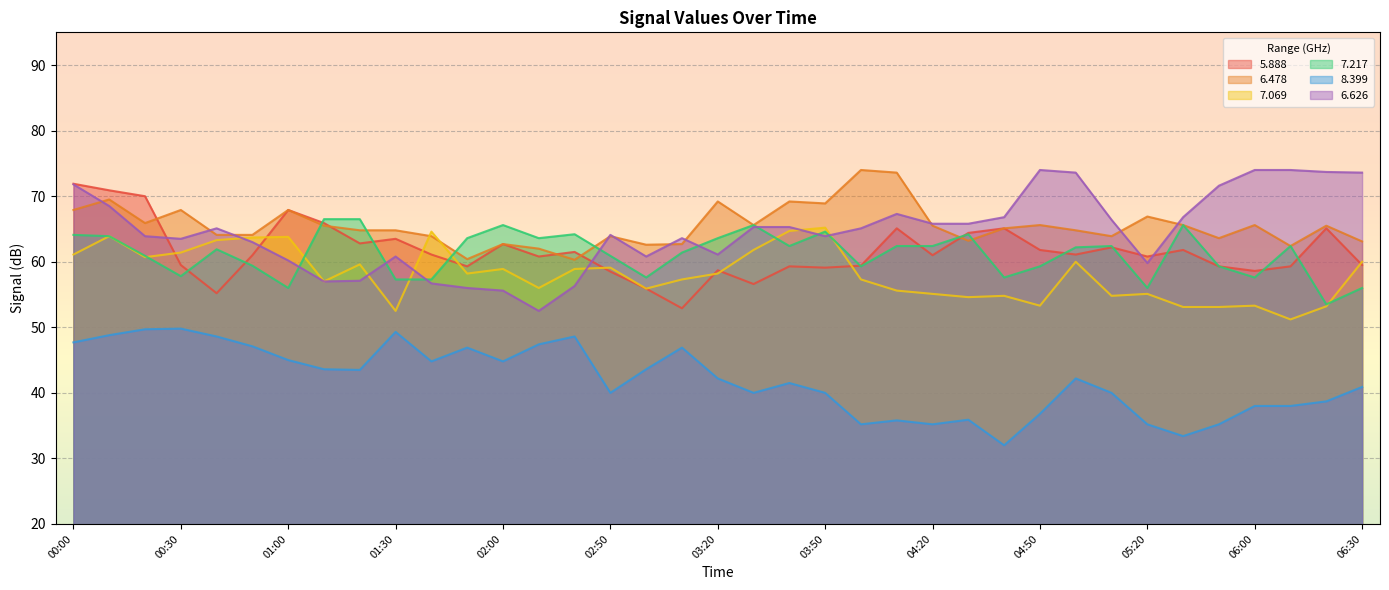

At which label is   5.888 closest to 62?

04:50